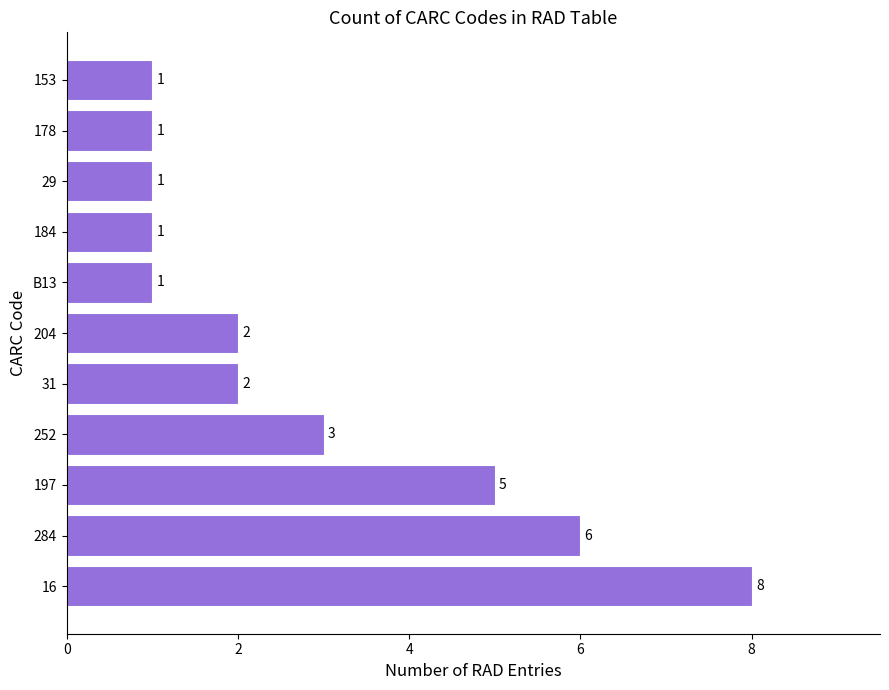

How many values are between 1 and 5?

9